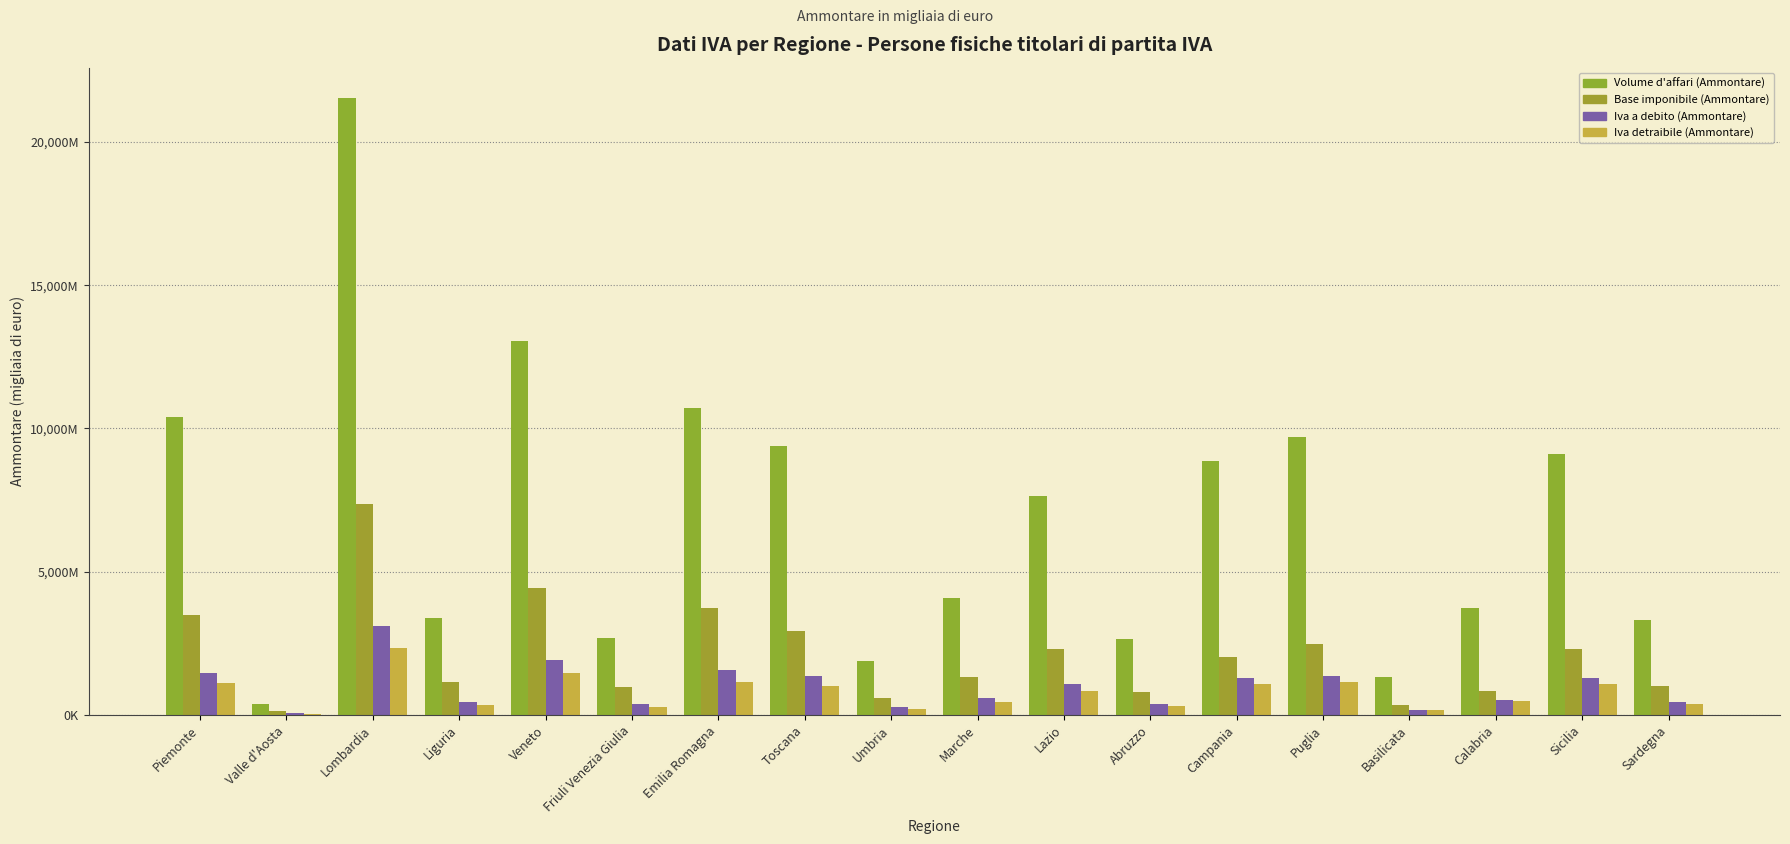

List the labels in order of Volume d'affari (Ammontare) value, smallest first.

Valle d'Aosta, Basilicata, Umbria, Abruzzo, Friuli Venezia Giulia, Sardegna, Liguria, Calabria, Marche, Lazio, Campania, Sicilia, Toscana, Puglia, Piemonte, Emilia Romagna, Veneto, Lombardia